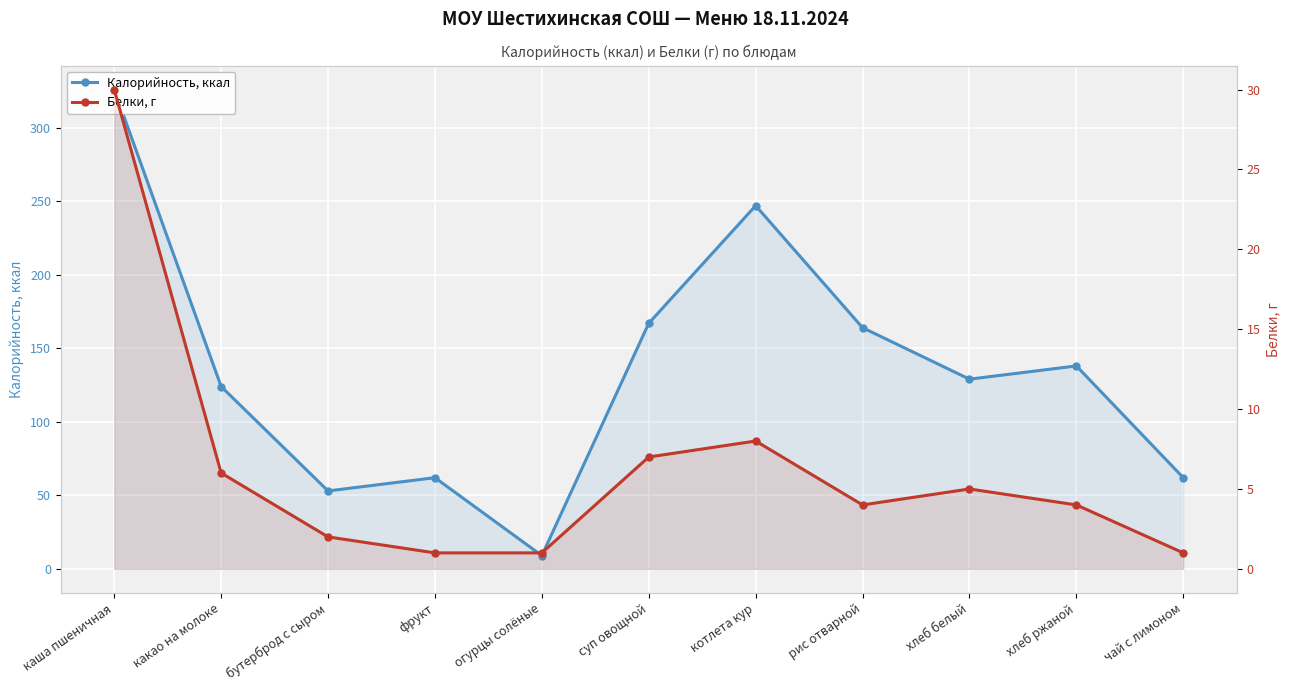

At which category is the sum across all series the highest?

каша пшеничная